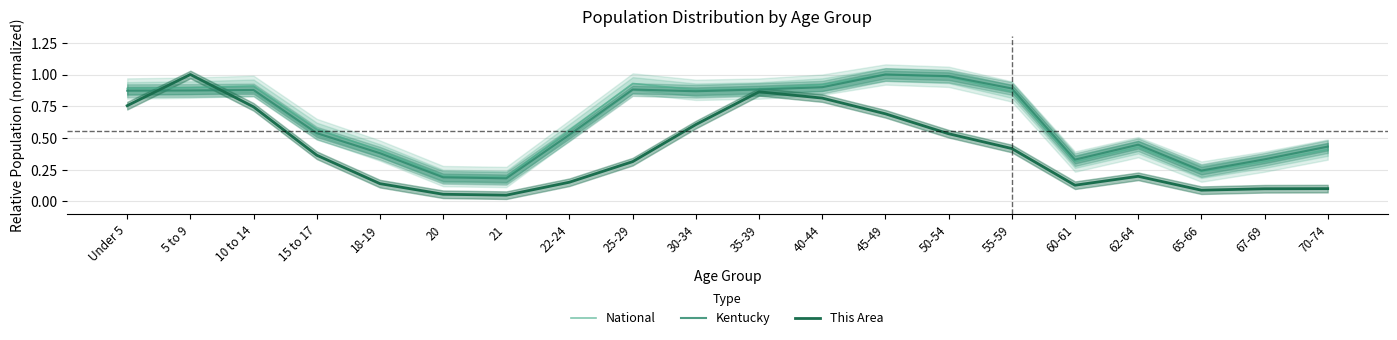

Where is the first local minimum for This Area?

21